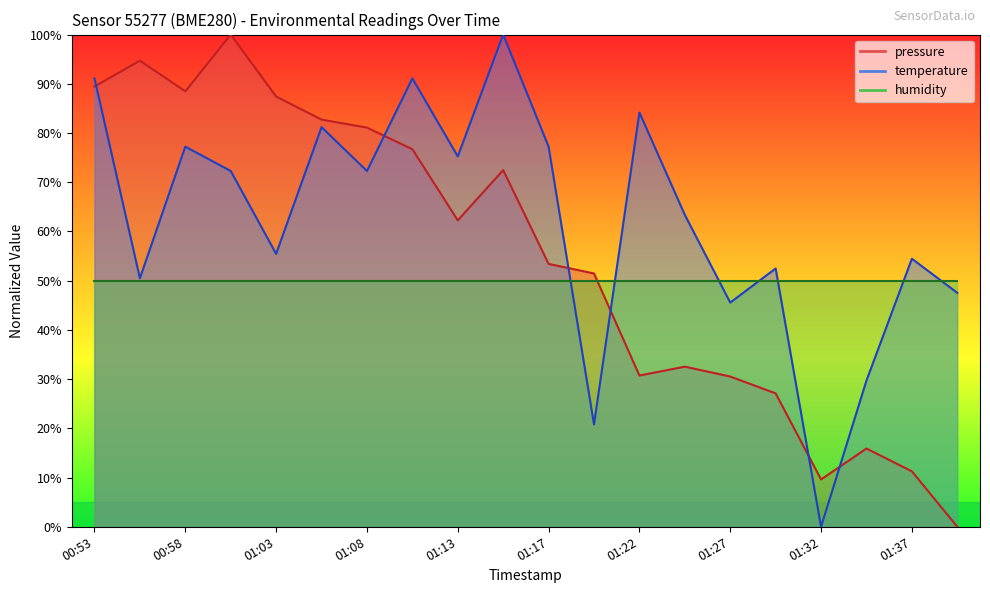

True or false: temperature has more than 1 interior local peaks.

True